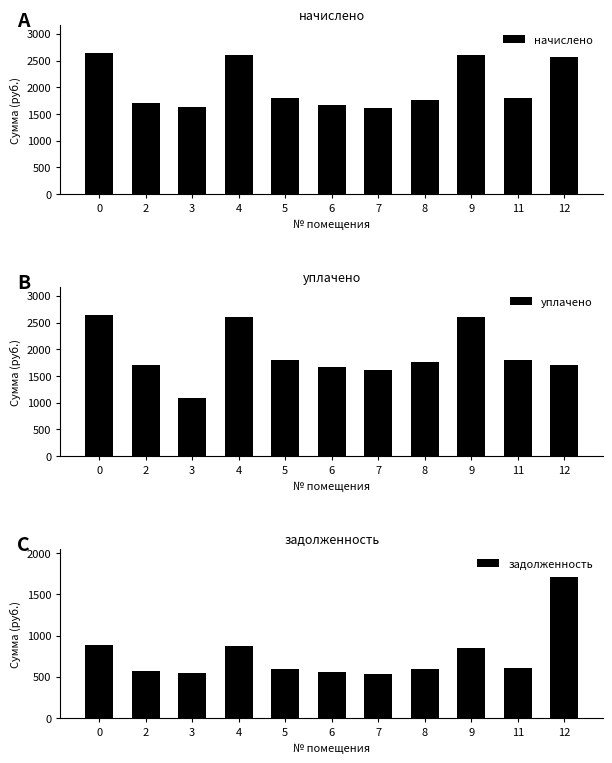

Which category has the lowest value across all series?

7